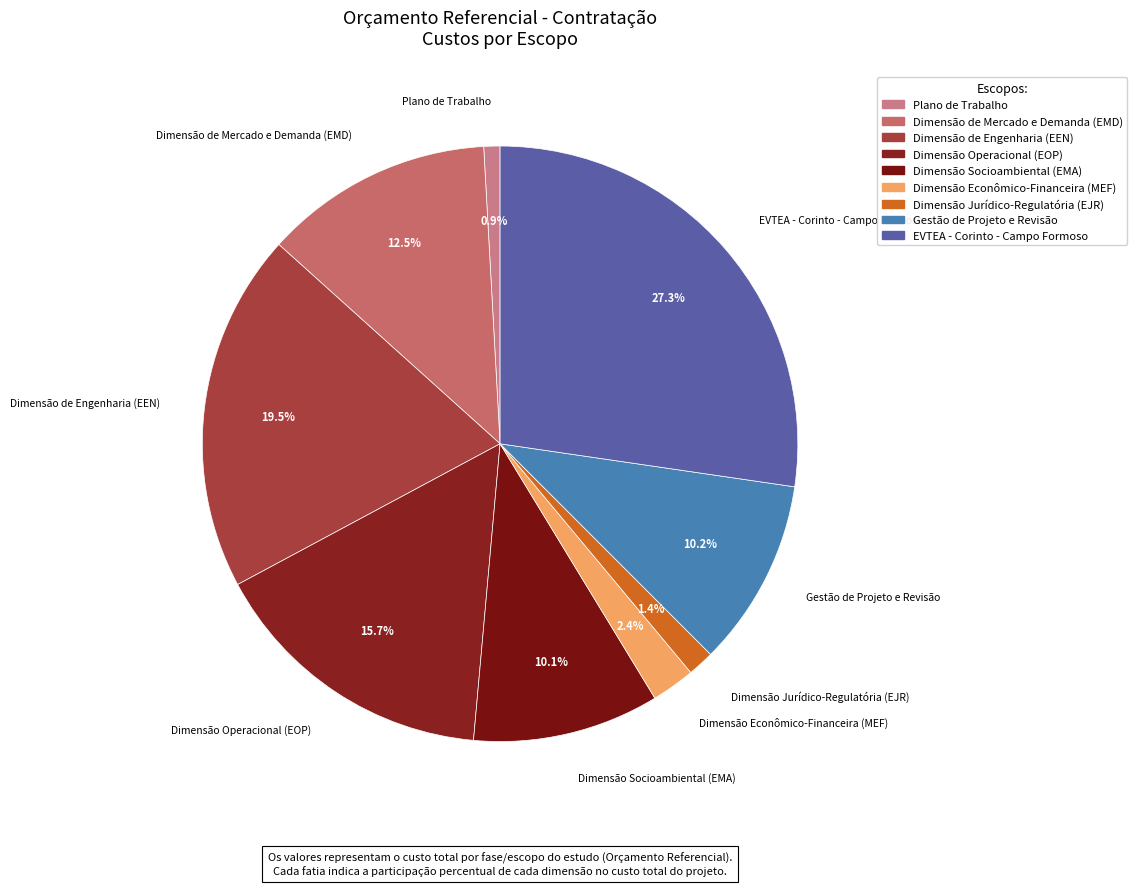

Which category has the biggest portion of the pie?

EVTEA - Corinto - Campo Formoso